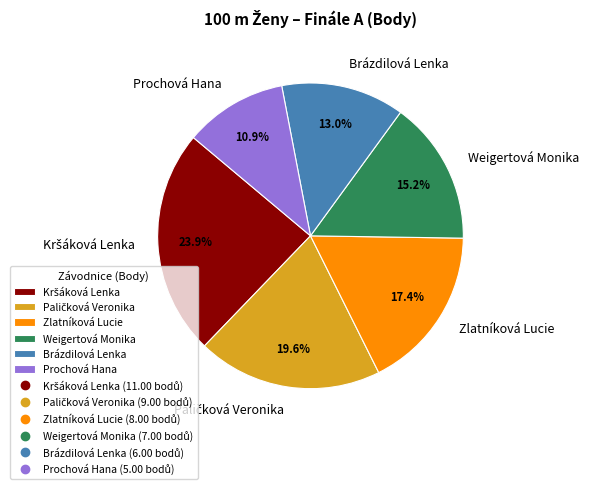

Is Prochová Hana the majority of the pie?

No